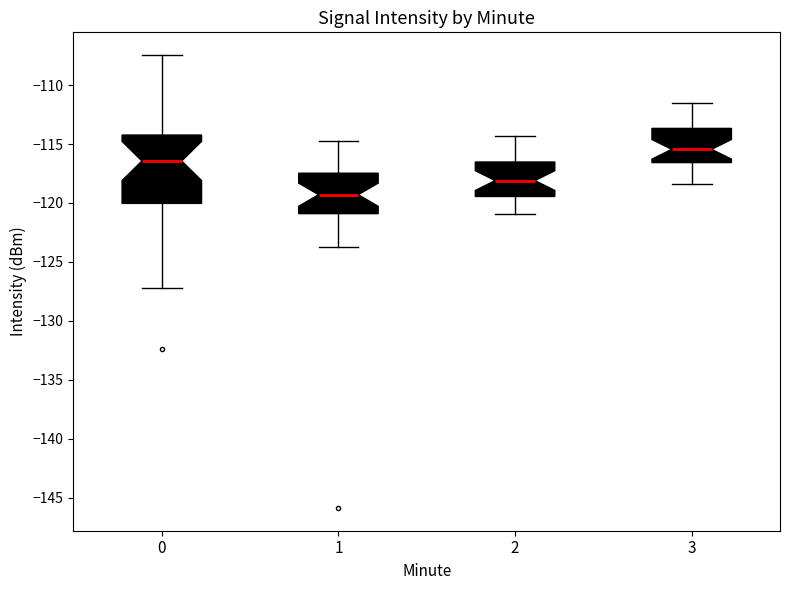

Which box is the tallest, from its lower edge to its upper edge?

0